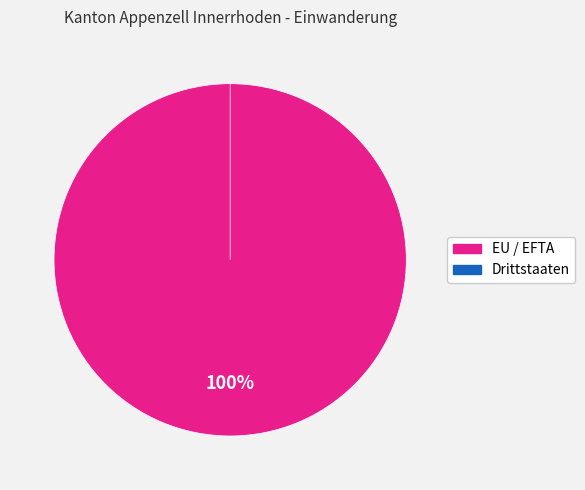

Count the number of slices in the pie.

2